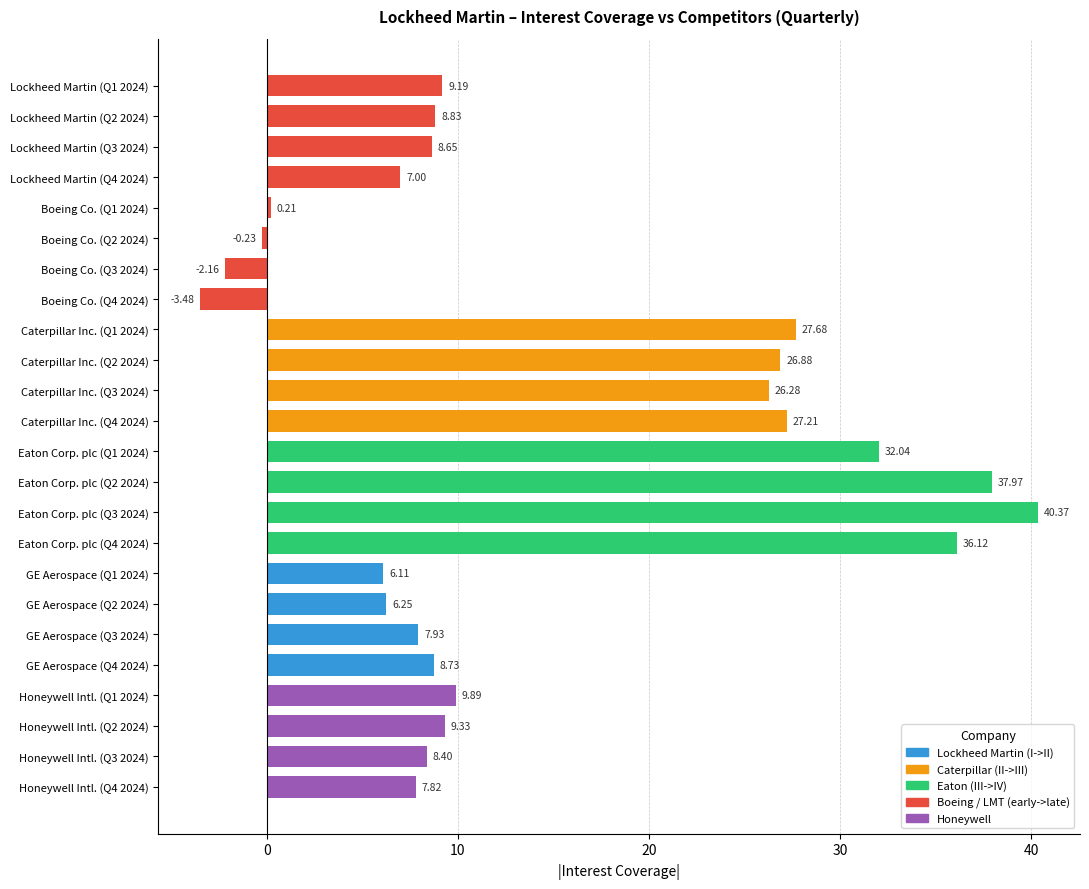

What is the ratio of the value at Caterpillar Inc. (Q4 2024) to the value at Caterpillar Inc. (Q2 2024)?

1.0